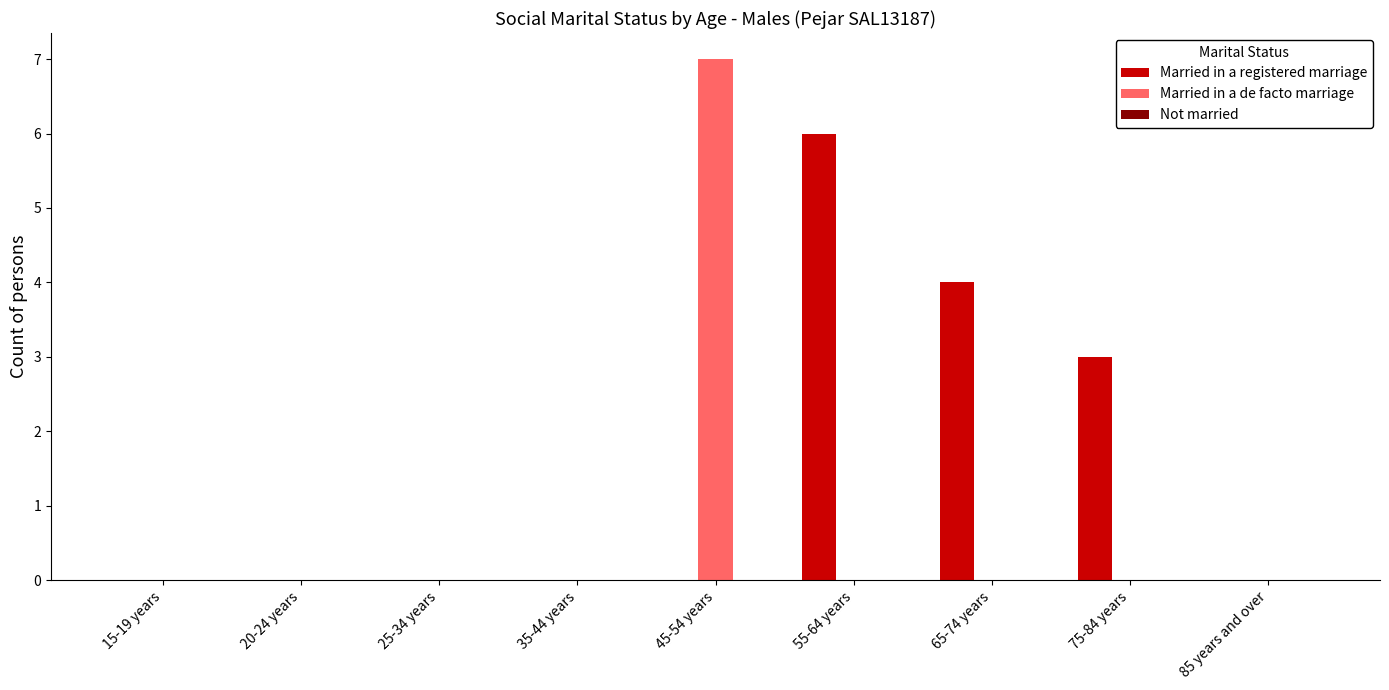

How many groups of bars are there?

9